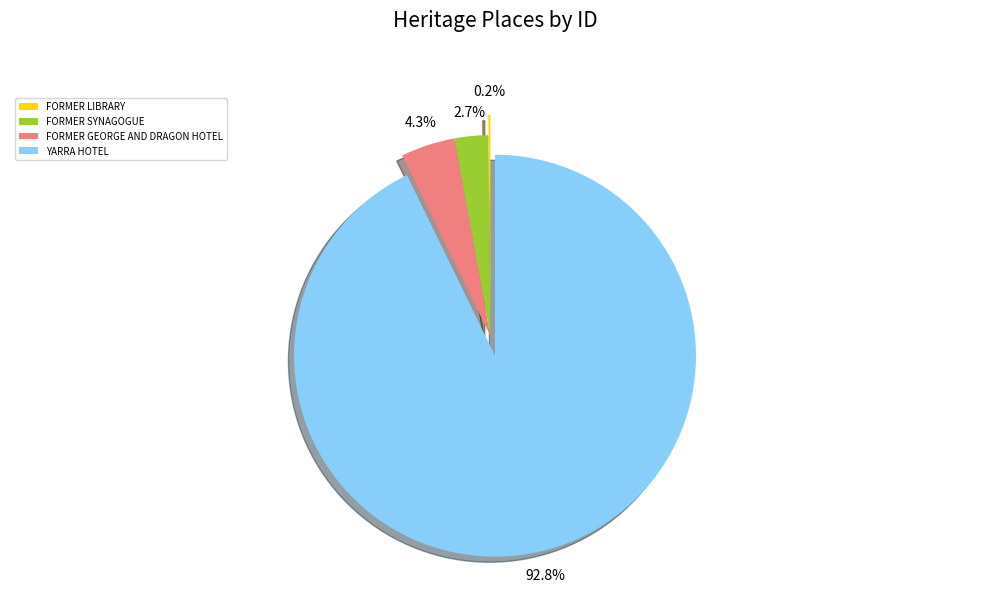

Between FORMER GEORGE AND DRAGON HOTEL and YARRA HOTEL, which is larger?

YARRA HOTEL